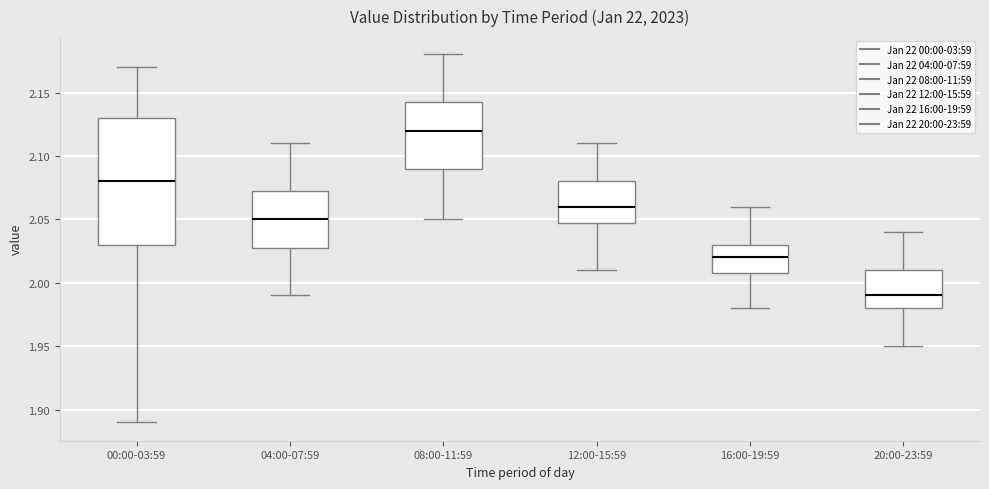

Reading left to right, read every box against the y-axis: the position of its median line, the range the box covers, and the ends of its whiskers. The values are not printed on the chart, so give them approximately, as read against the axis.

00:00-03:59: median 2.080, box 2.030 to 2.130, whiskers 1.890 to 2.170
04:00-07:59: median 2.050, box 2.030 to 2.075, whiskers 1.990 to 2.110
08:00-11:59: median 2.120, box 2.090 to 2.145, whiskers 2.050 to 2.180
12:00-15:59: median 2.060, box 2.050 to 2.080, whiskers 2.010 to 2.110
16:00-19:59: median 2.020, box 2.010 to 2.030, whiskers 1.980 to 2.060
20:00-23:59: median 1.990, box 1.980 to 2.010, whiskers 1.950 to 2.040